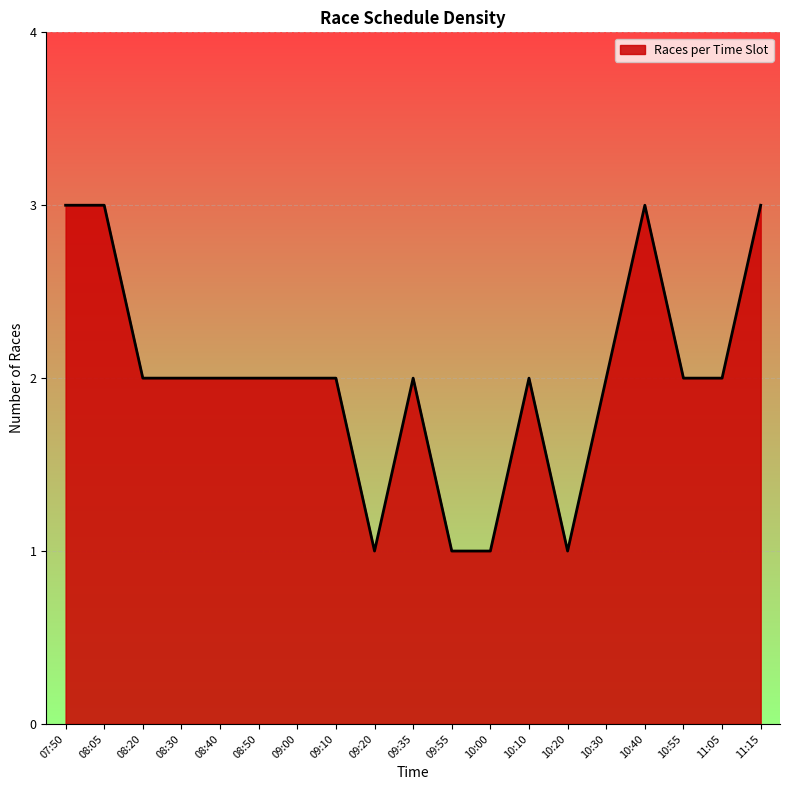

What position from the left is 10:30?

15